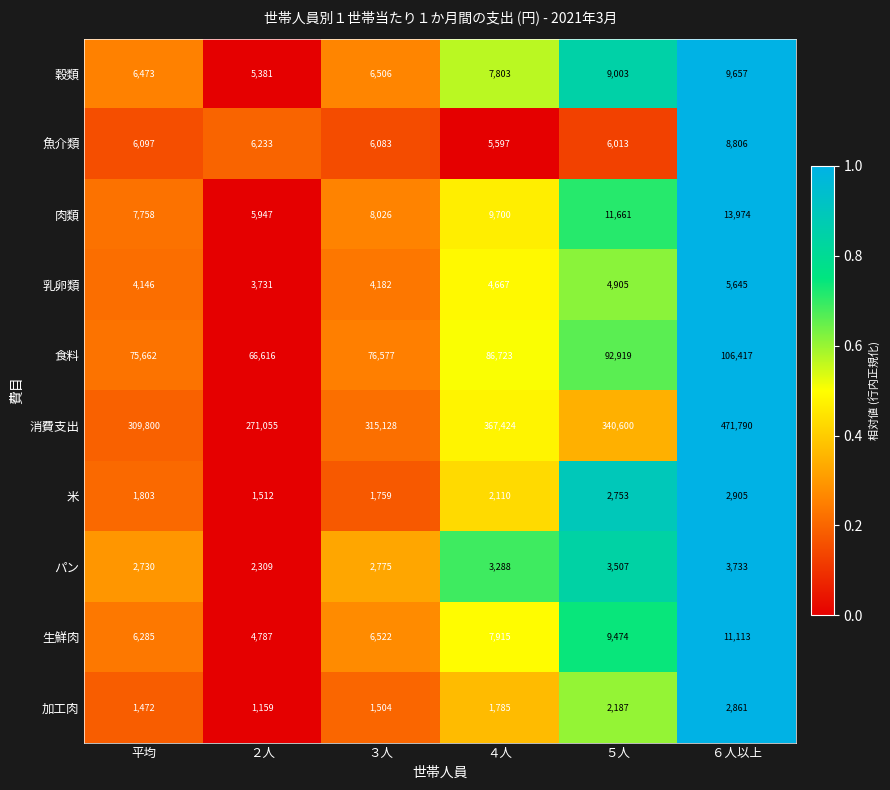

Which series has the widest spread of values?

消費支出